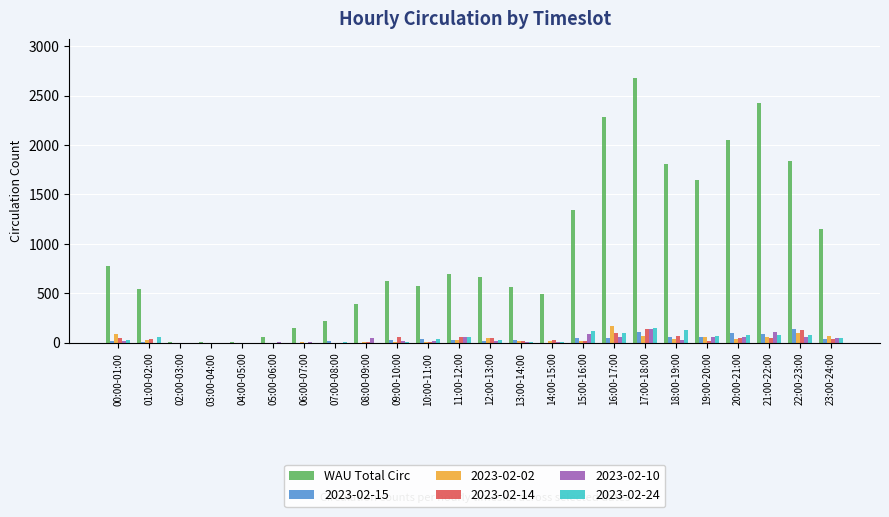

At which category does the chart reach its peak across all series?

17:00-18:00